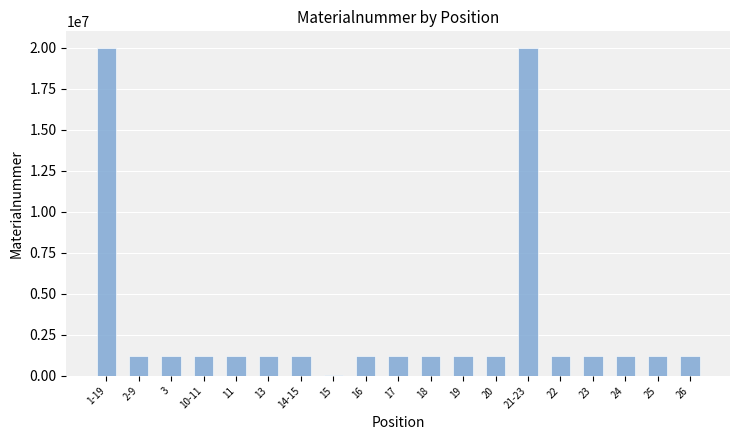

What is the sum of the values at 20 and 17?

2450382